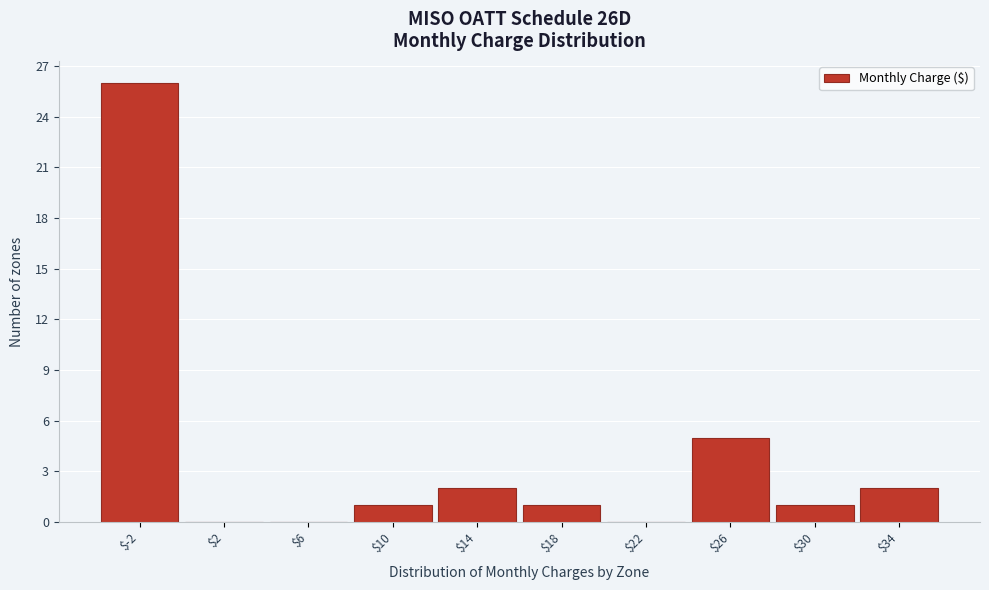

What is the maximum value shown in the chart?

26